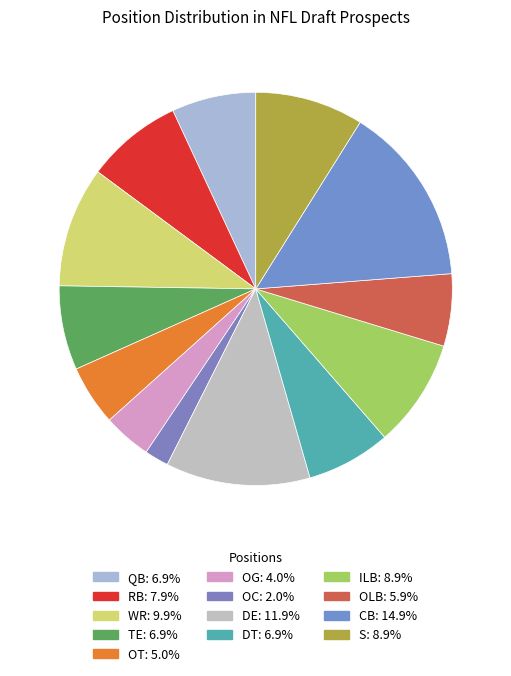

How many slices are in this pie chart?

13